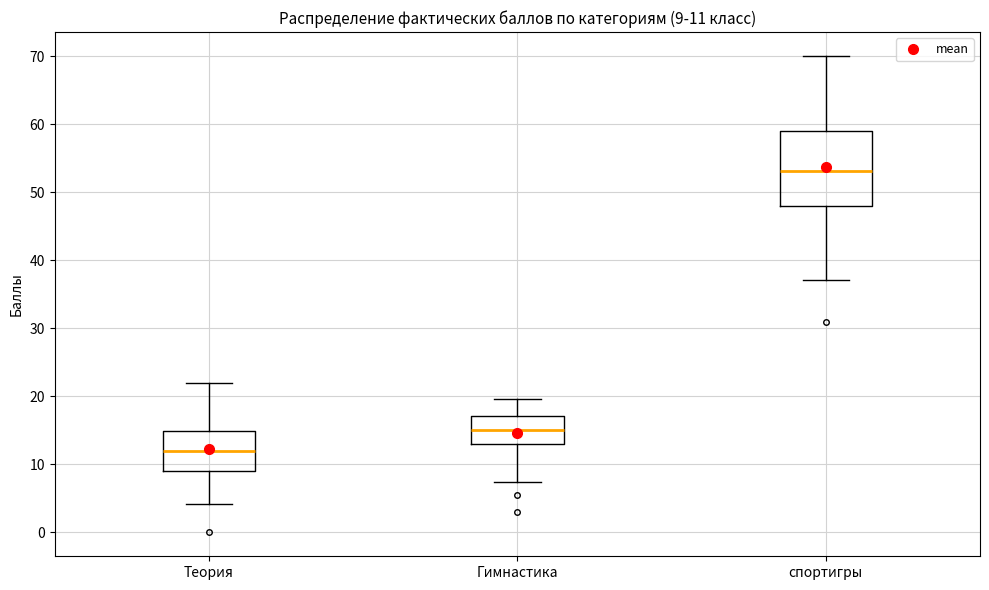

Which box has the lowest median line?

Теория